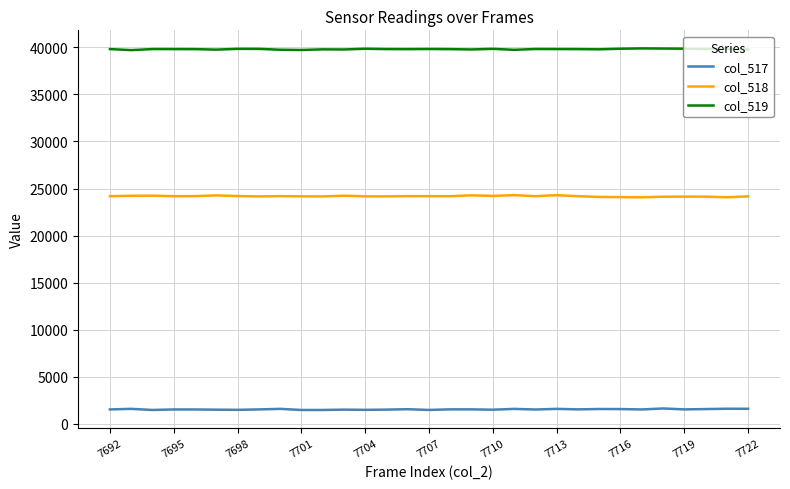

What is the maximum value shown in the chart?

39877